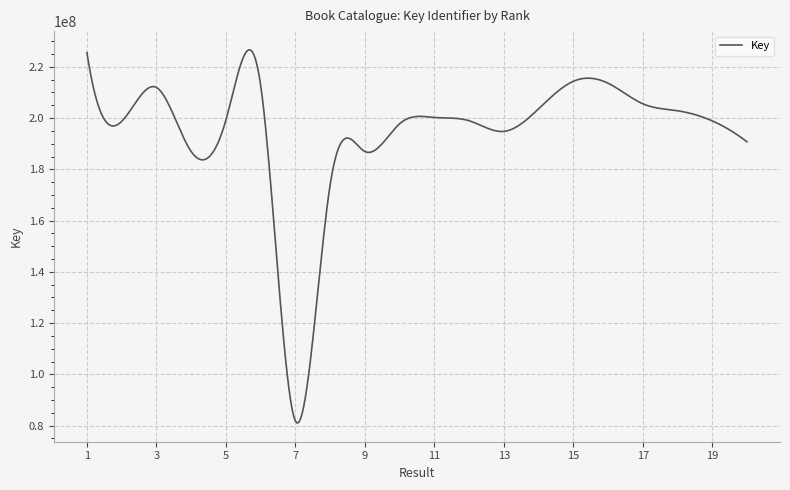

What is the difference between the maximum and minimum values?

145642179.0